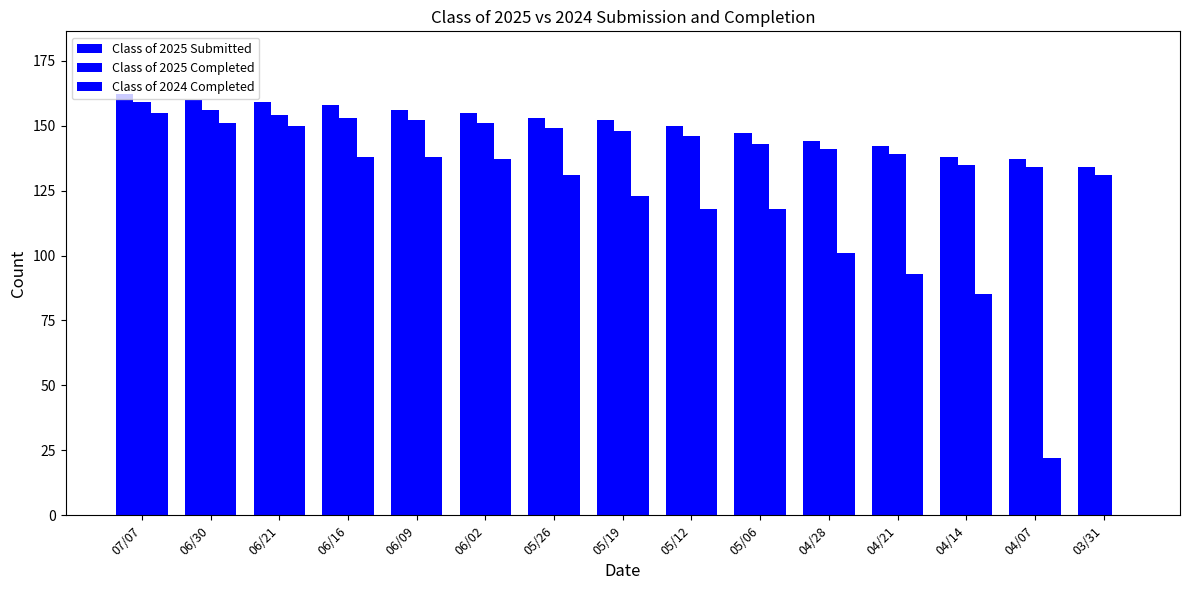

Rank the series at 05/12 from highest to lowest value.

Class of 2025 Submitted, Class of 2025 Completed, Class of 2024 Completed